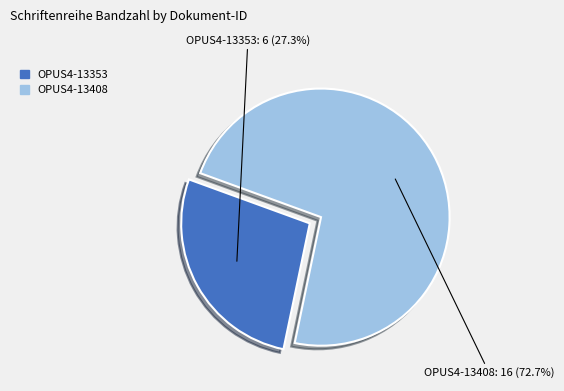

To the nearest percent, what percentage of the pie is OPUS4-13353?

27%